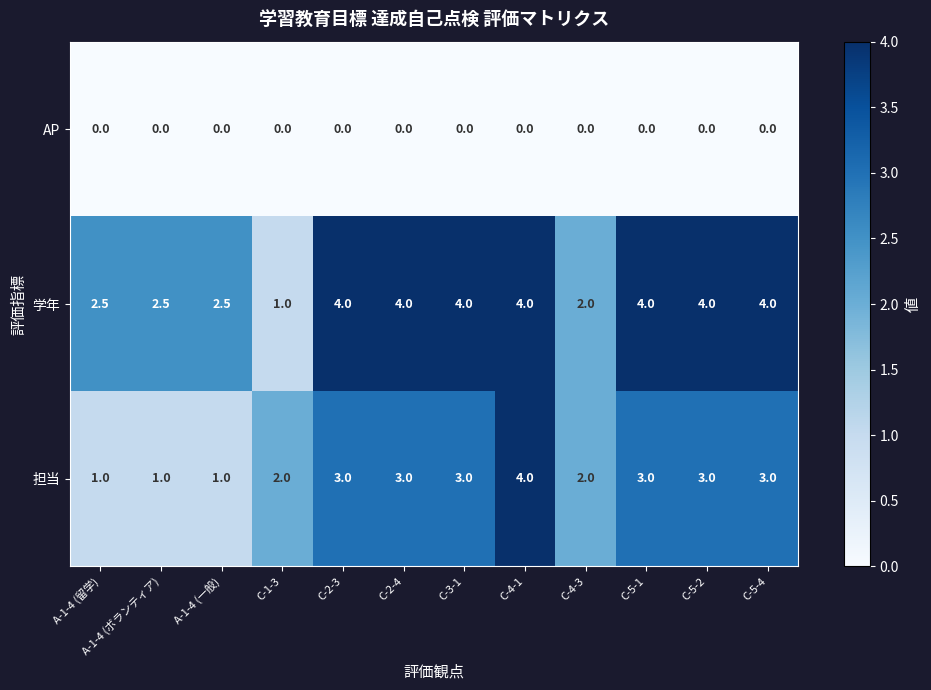

True or false: 学年 has a value of 6.9 at C-2-3.

False